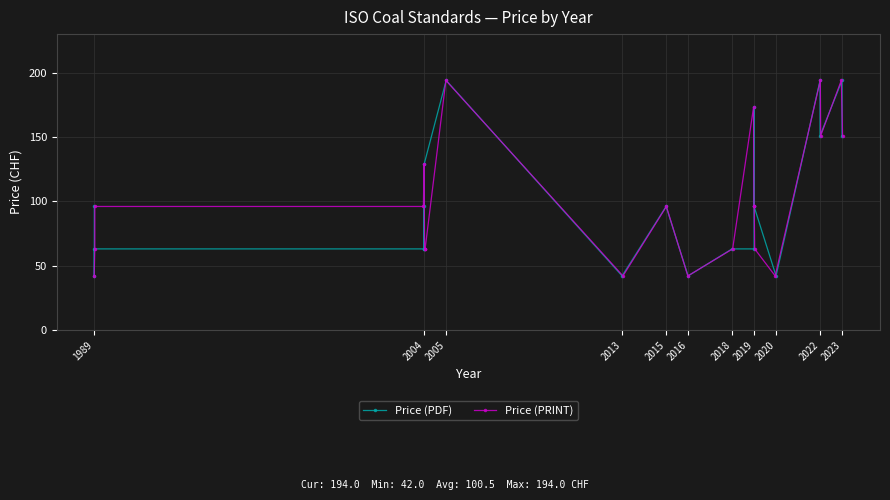

True or false: Price (PRINT) has more than 1 points higher than both neighbors.

True